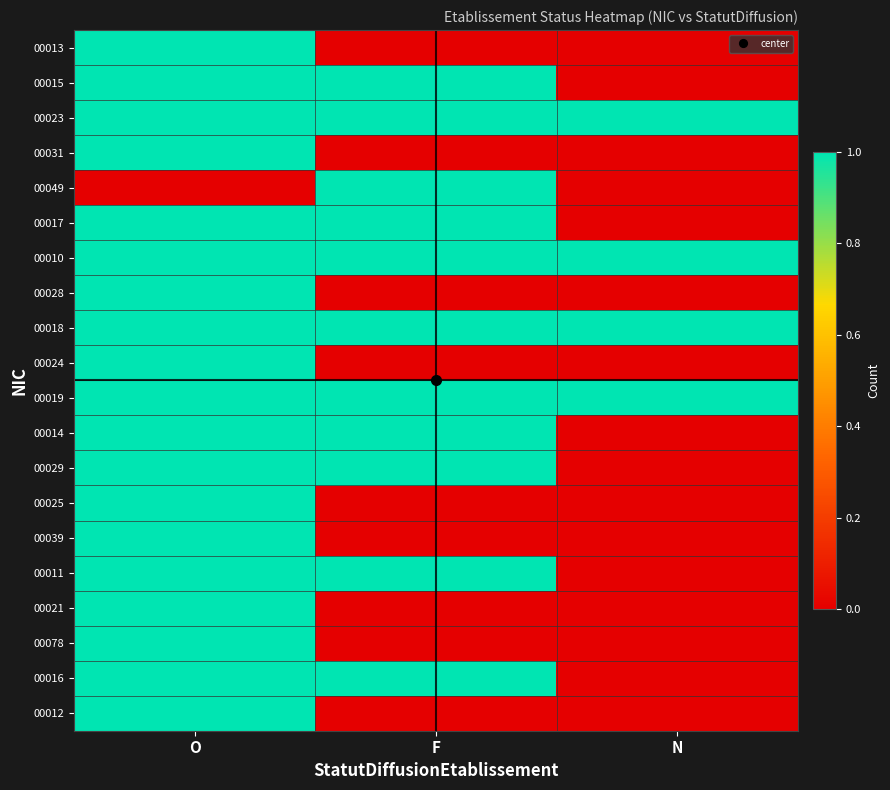

At how many categories does at least one series exceed 0?

3